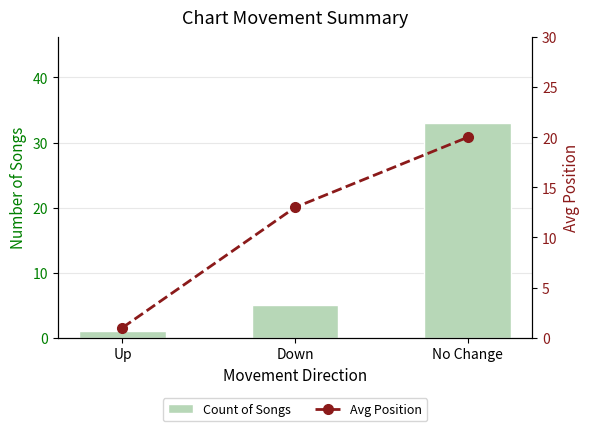

How many distinct data groups are displayed?

2